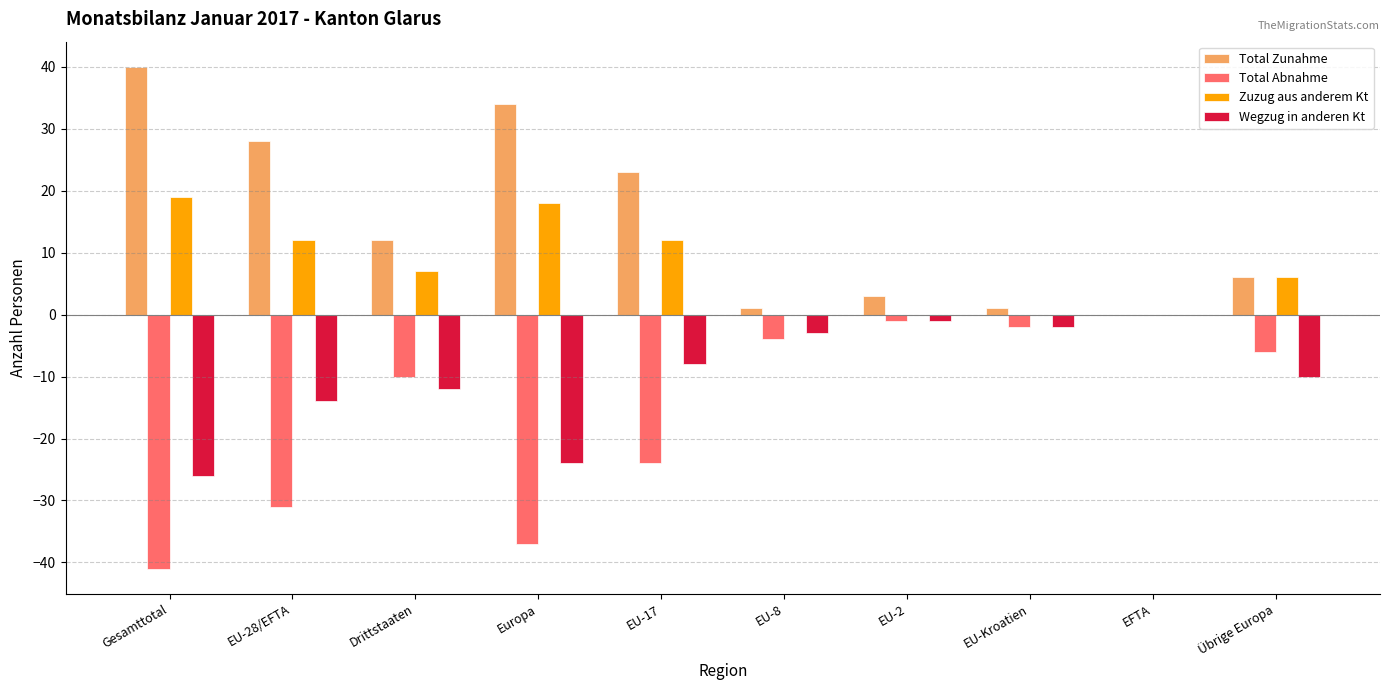

What is the sum of all Zuzug aus anderem Kt values?

74